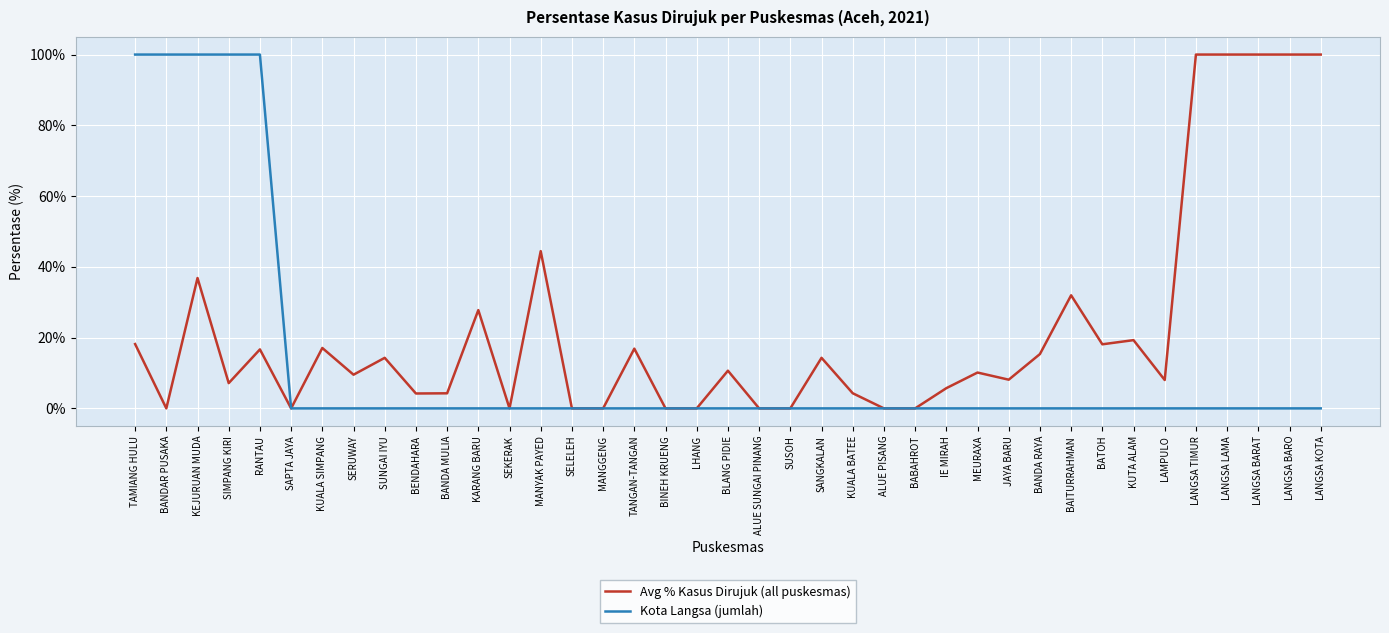

At how many categories does at least one series exceed 95?

10